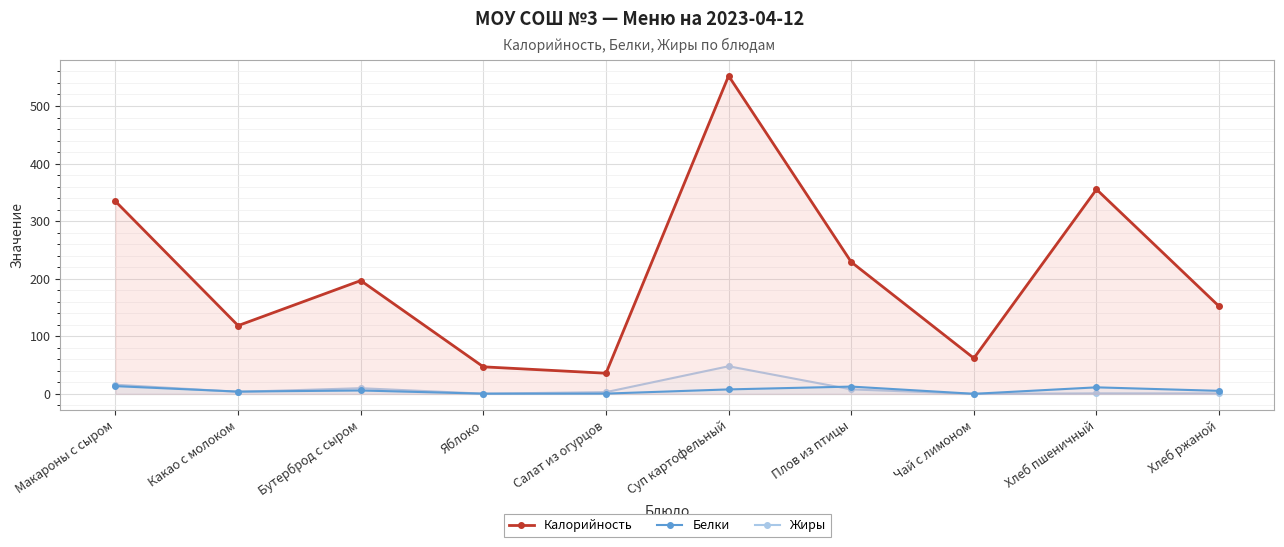

True or false: Жиры has a value of 0.3 at Хлеб ржаной.

False